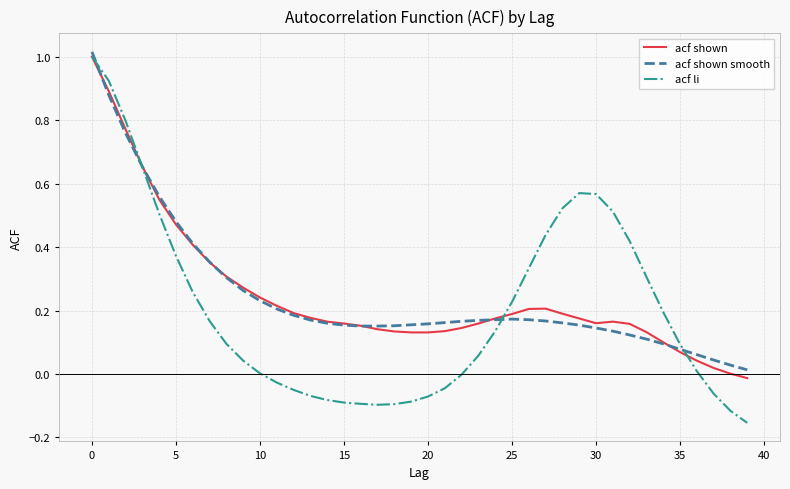

Which series has the largest range (max minus min)?

acf li